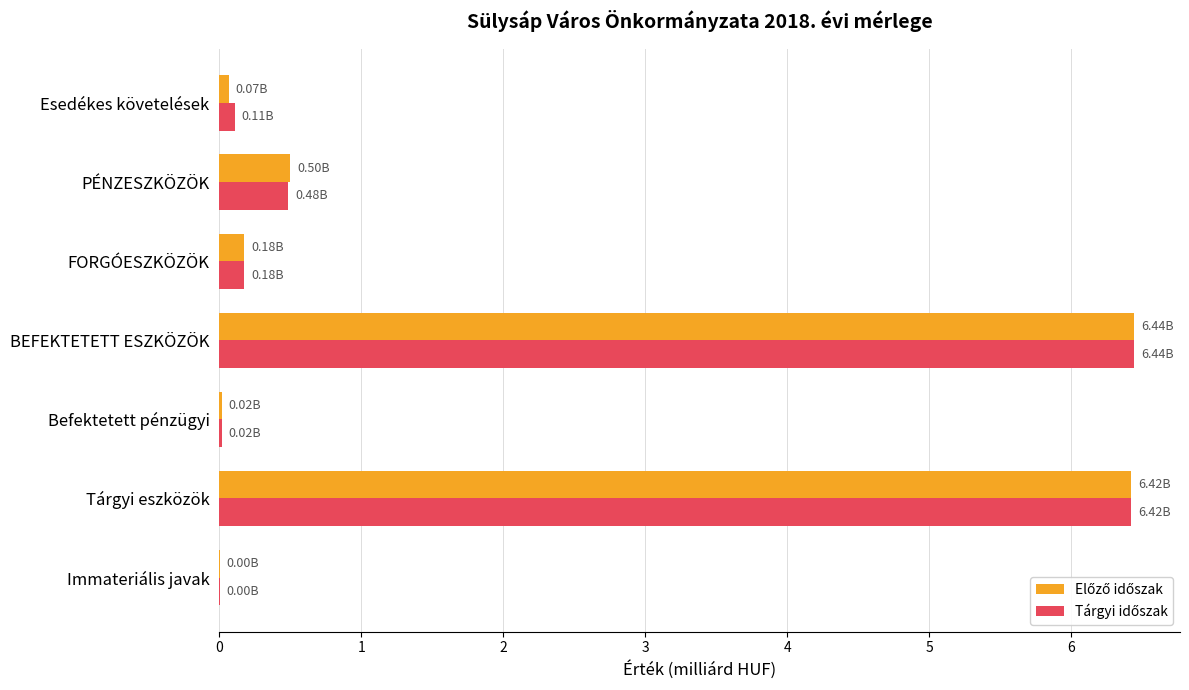

What is the total value across all series at Tárgyi eszközök?

12.8